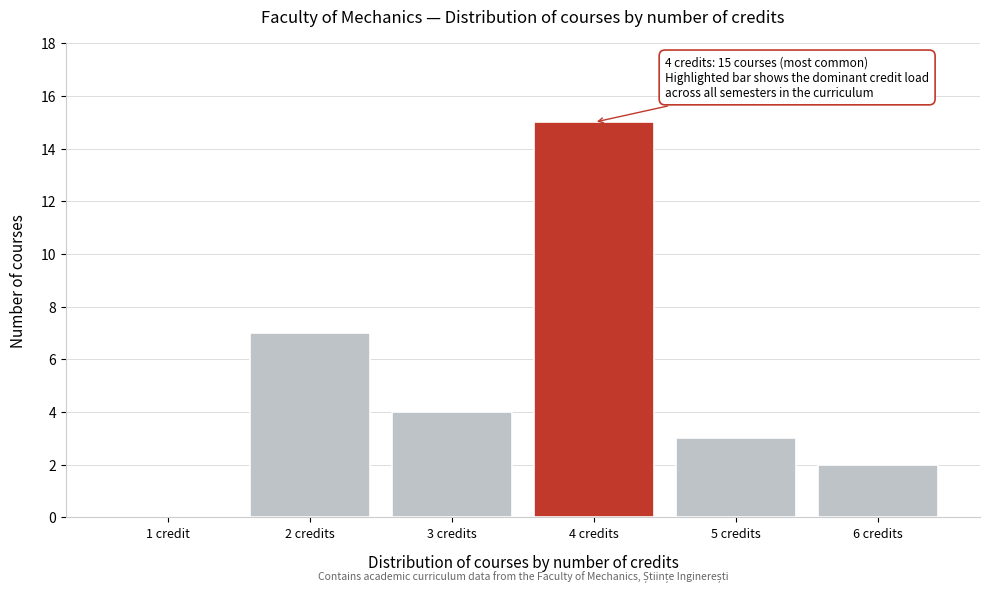

Reading right to left, transcribe all the data shown in this chart.

6 credits=2	5 credits=3	4 credits=15	3 credits=4	2 credits=7	1 credit=0